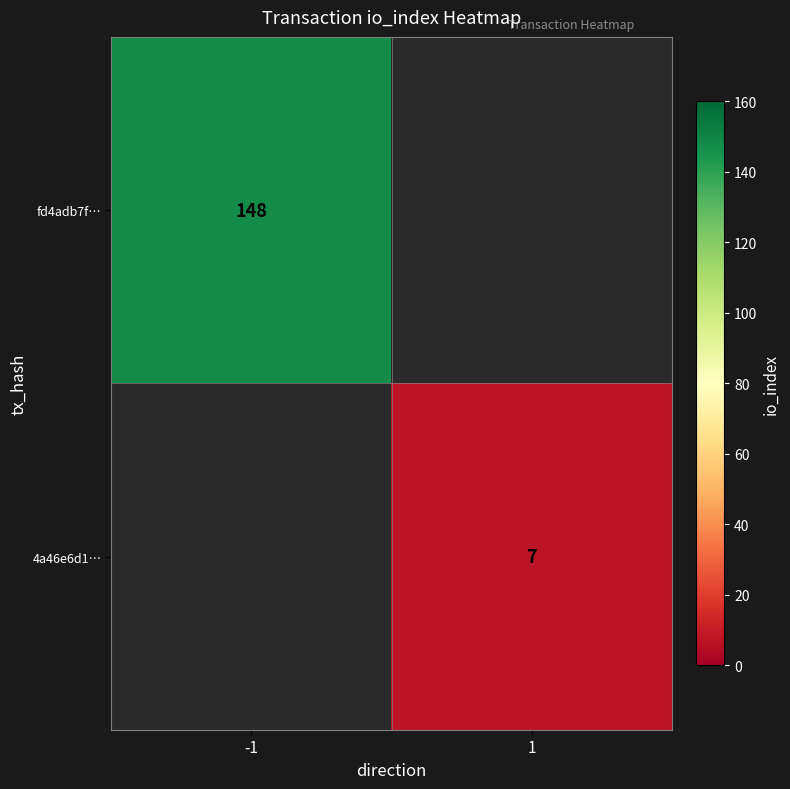

True or false: fd4adb7f… has a value of 148 at -1.

True